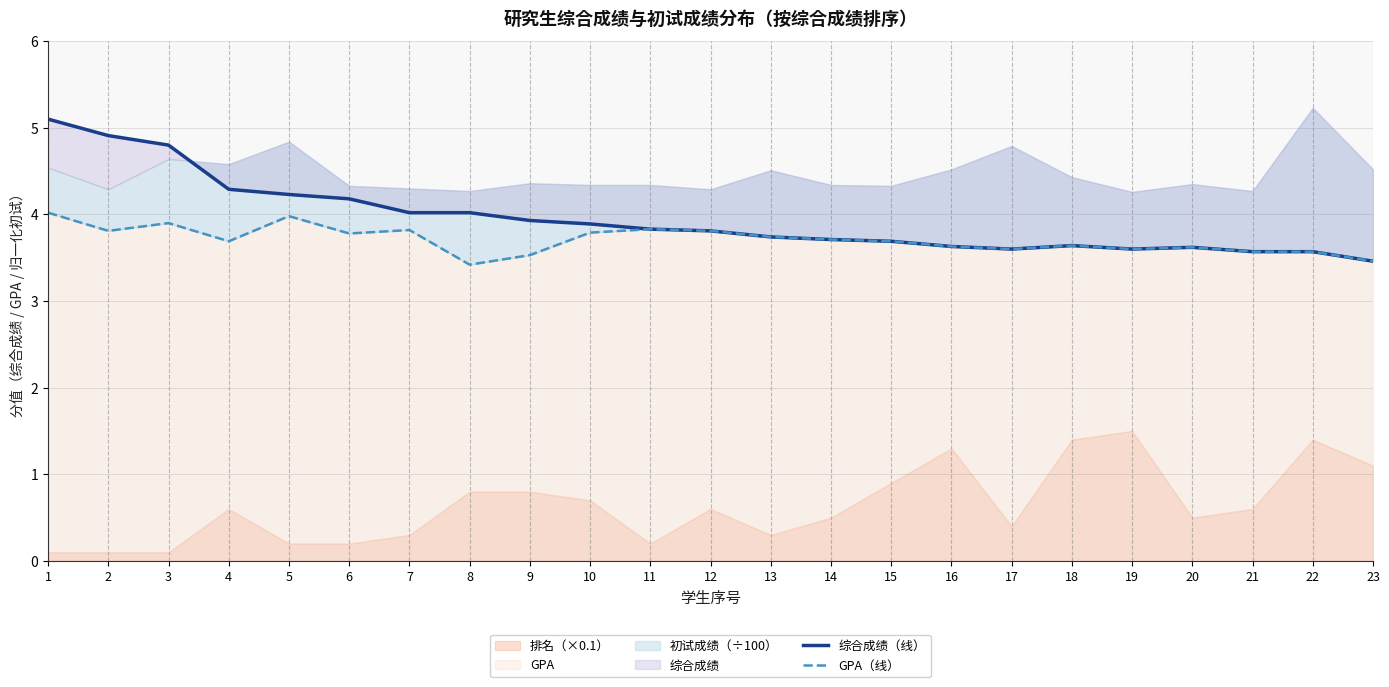

Is it true that GPA（线） equals 3.4 at 8?

True